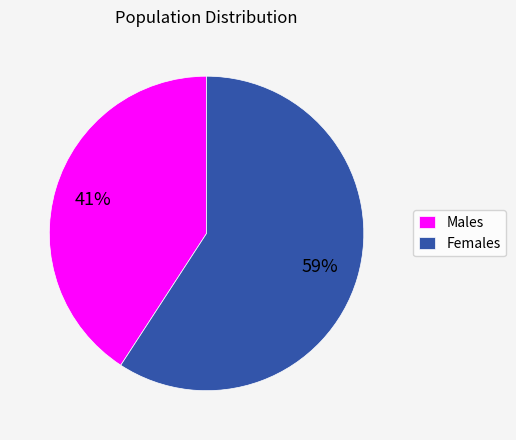

Rank the categories by value from lowest to highest.

Males, Females